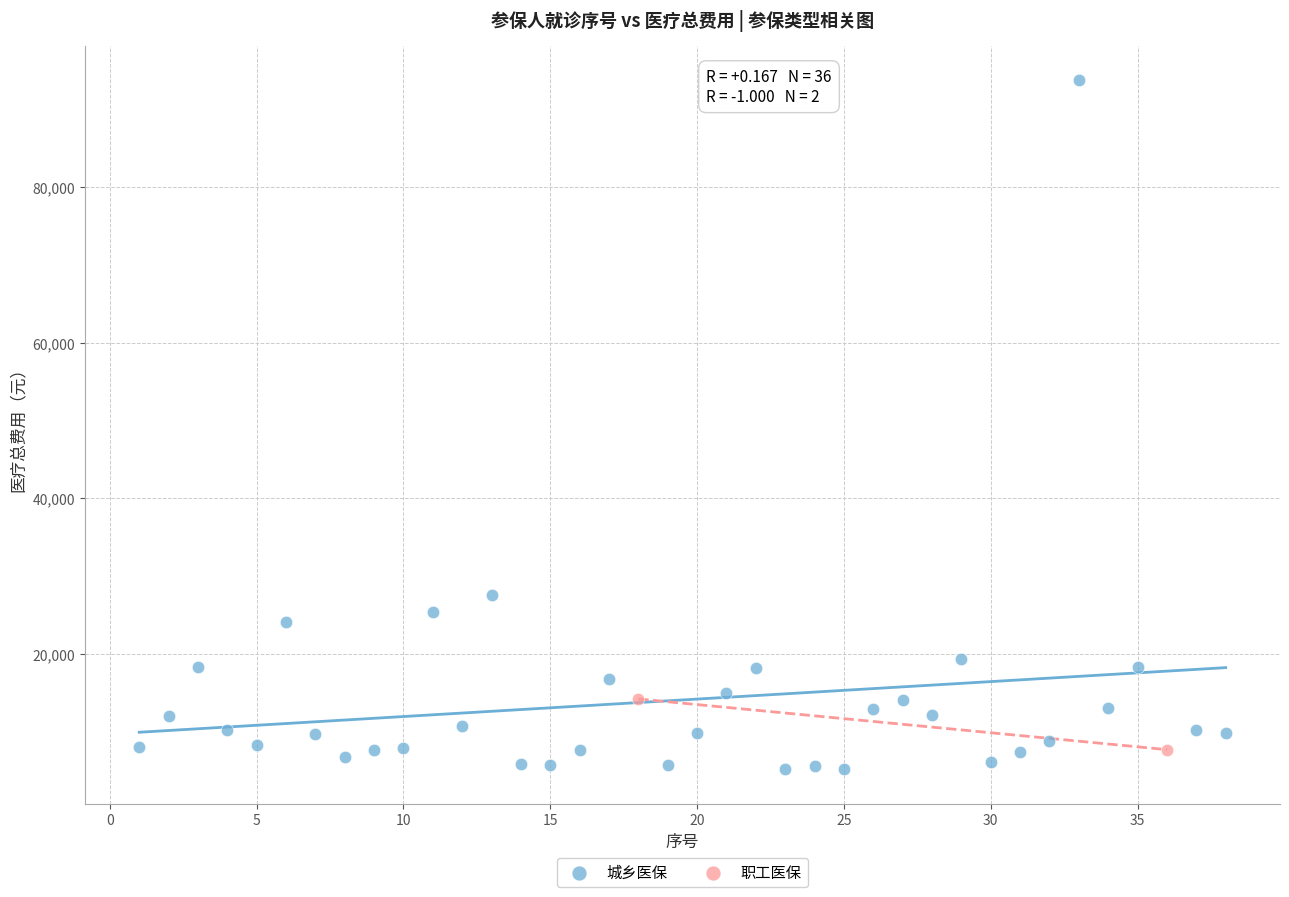

What are all the series names shown in the legend?

城乡医保, 职工医保